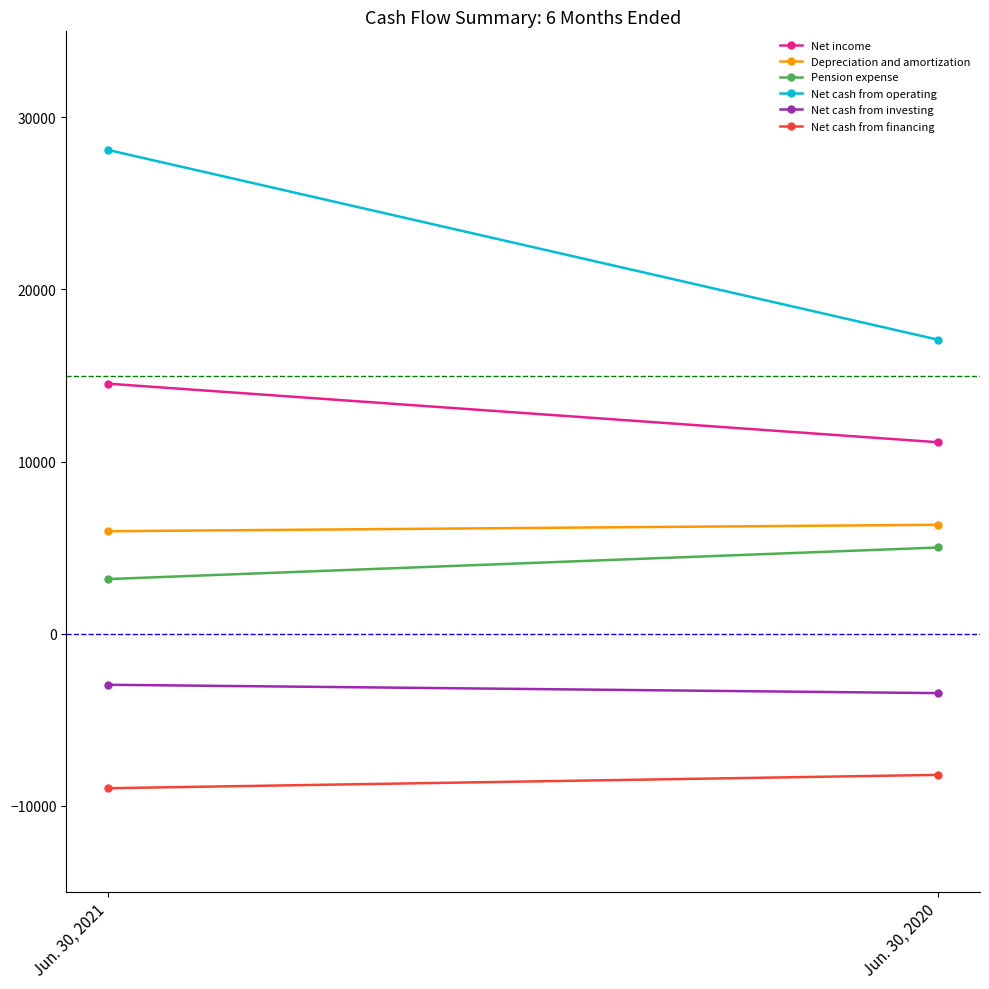

What is the greatest value displayed?

28111